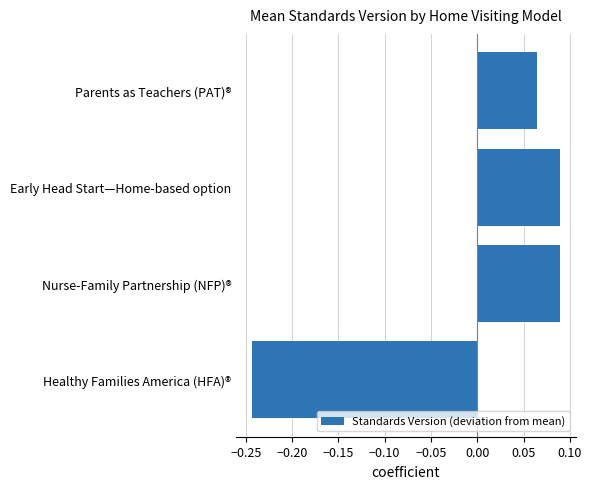

Where is the data nearest to the value 0?

Parents as Teachers (PAT)®